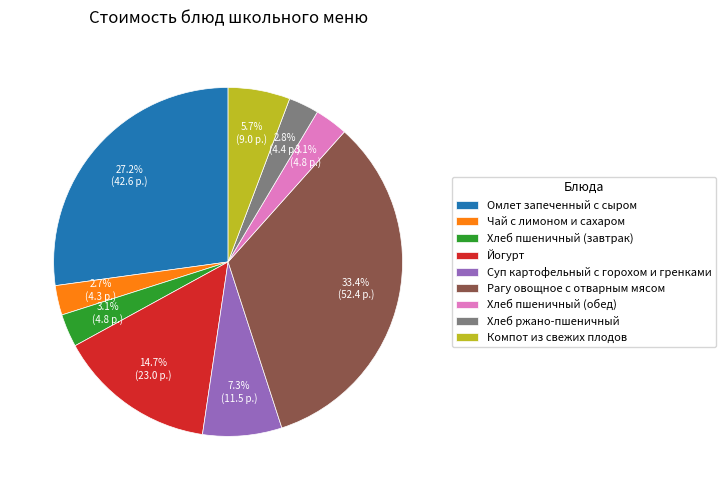

Is it true that Суп картофельный с горохом и гренками is 13% of the pie?

False